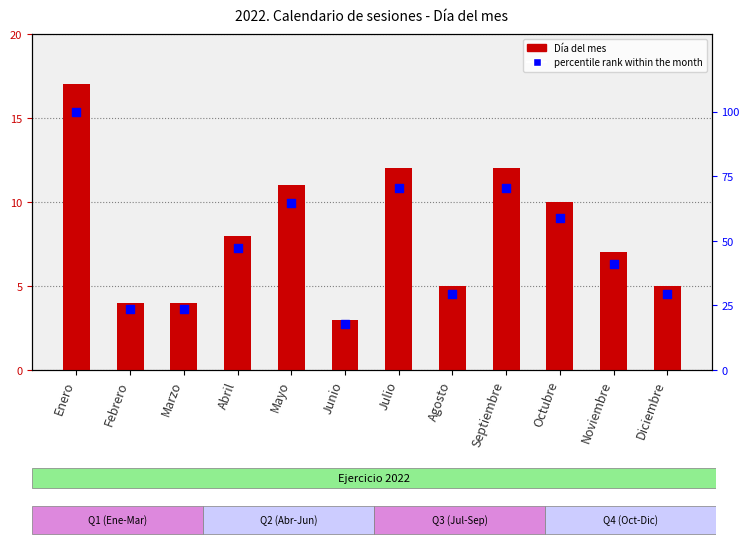

Is the value of Día del mes at Mayo greater than the value of percentile rank within the month at Junio?

No